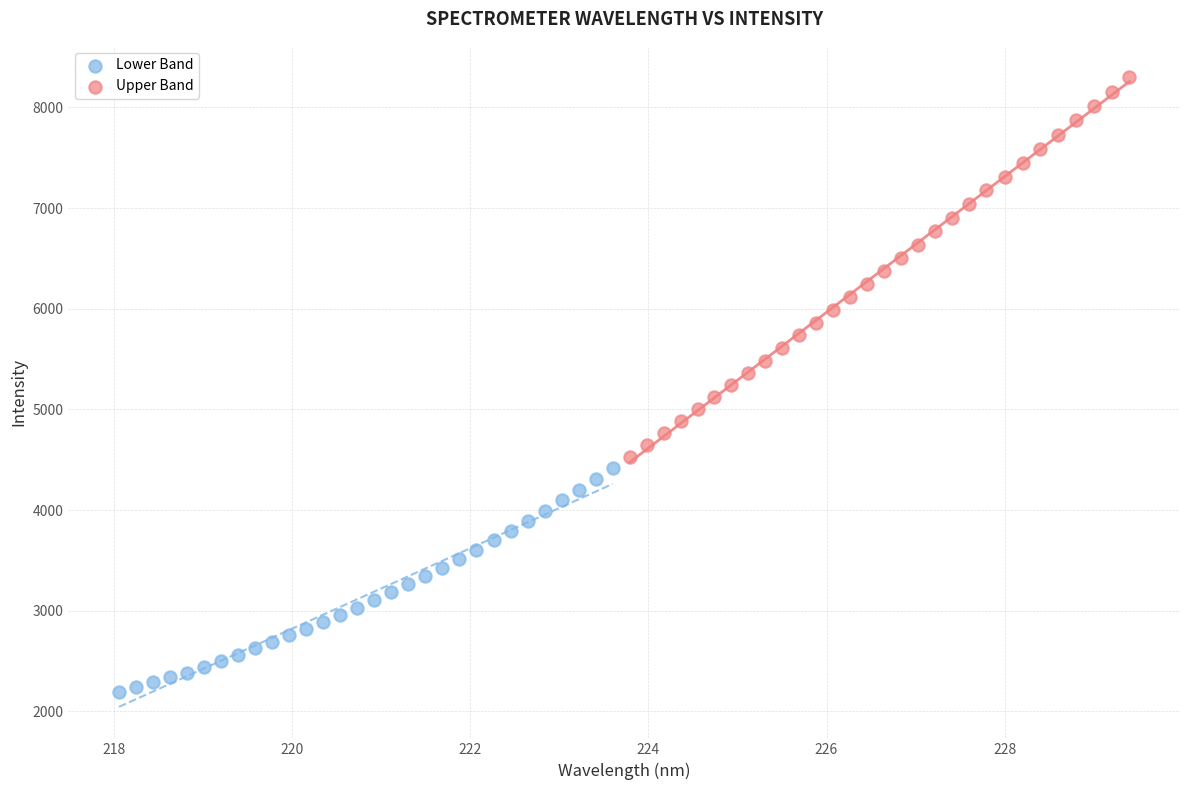

Which series contains the highest Y value?

Upper Band